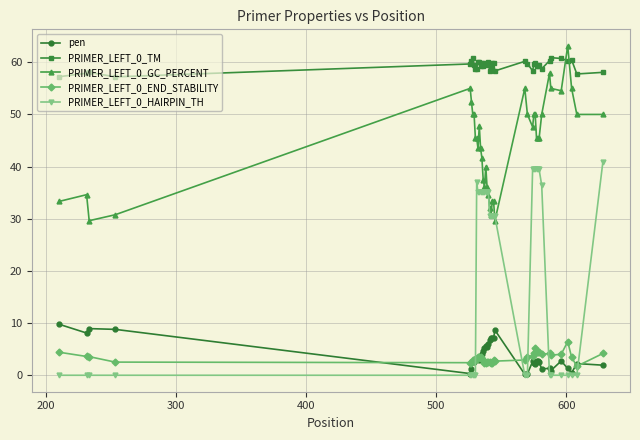

What is the difference between the maximum and second lowest values in the PRIMER_LEFT_0_GC_PERCENT series?

33.5